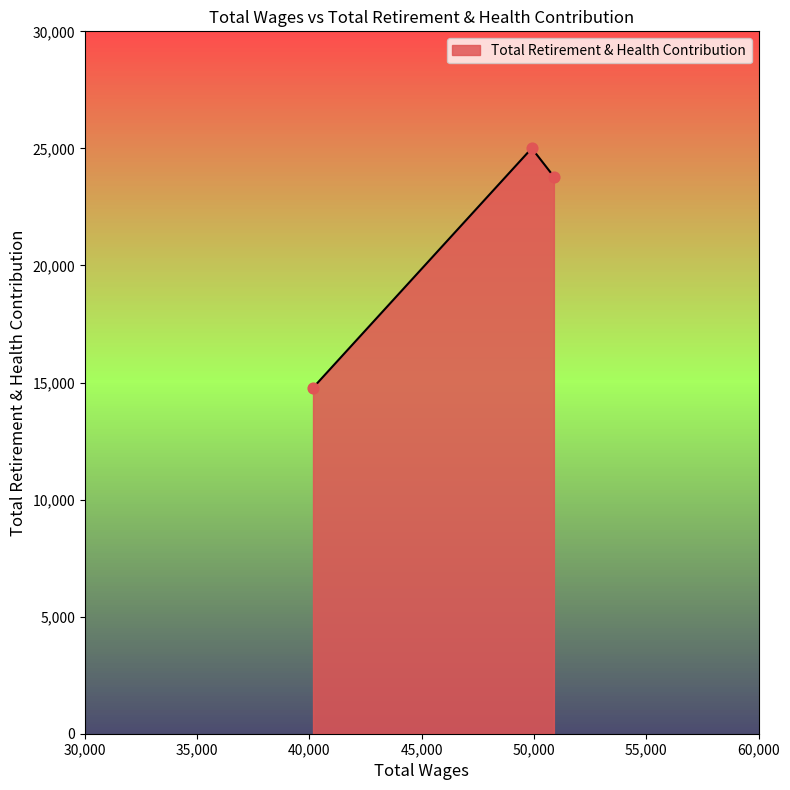

What is the average value?

21191